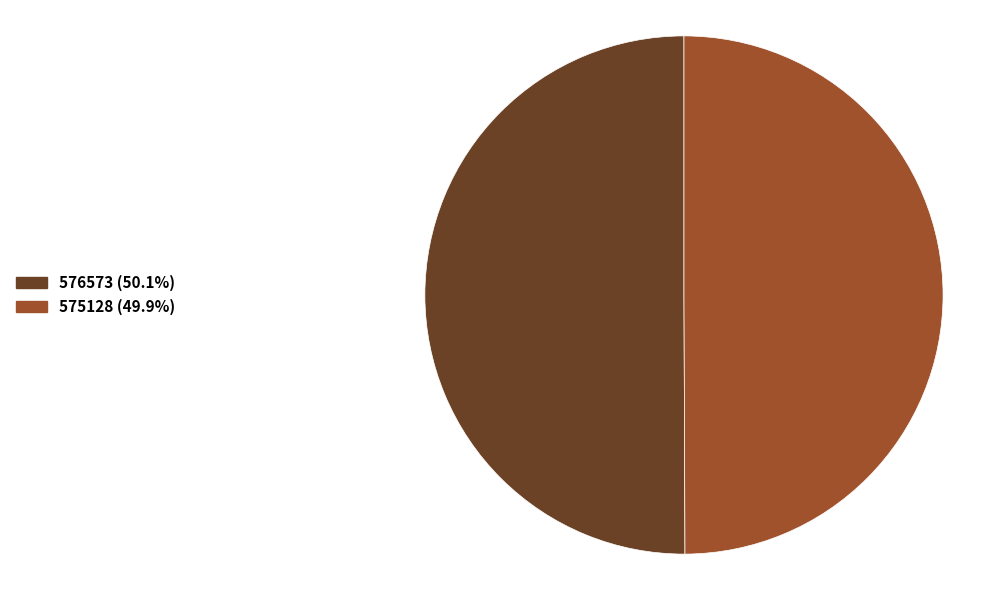

What is the ratio of the value at 575128 to the value at 576573?

1.0